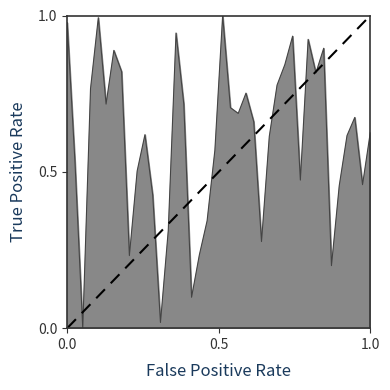

What is the value of the 26th point from the left?

0.3